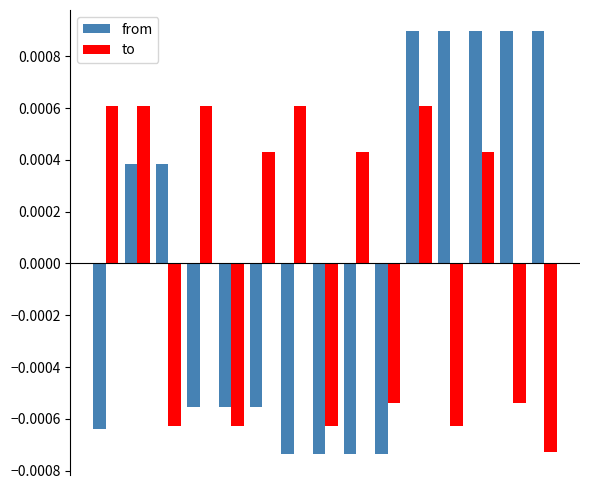

How many data points does each series have?

15